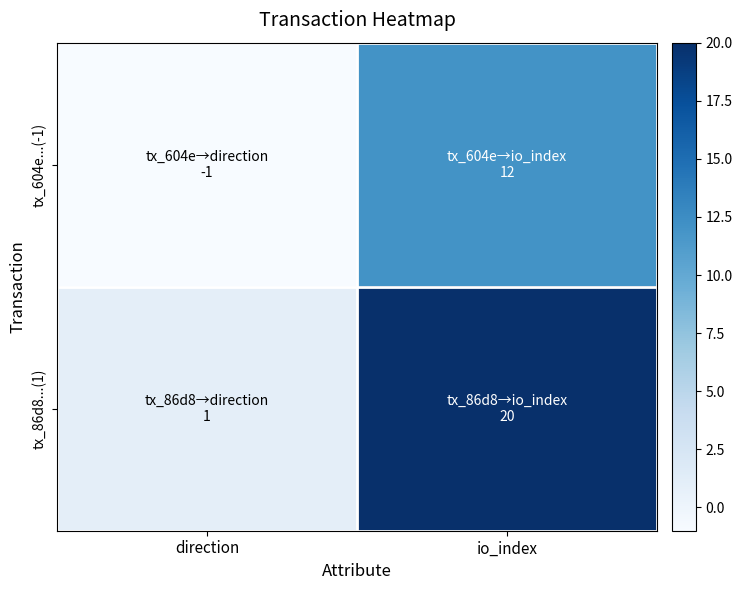

At which category is the sum across all series the highest?

io_index